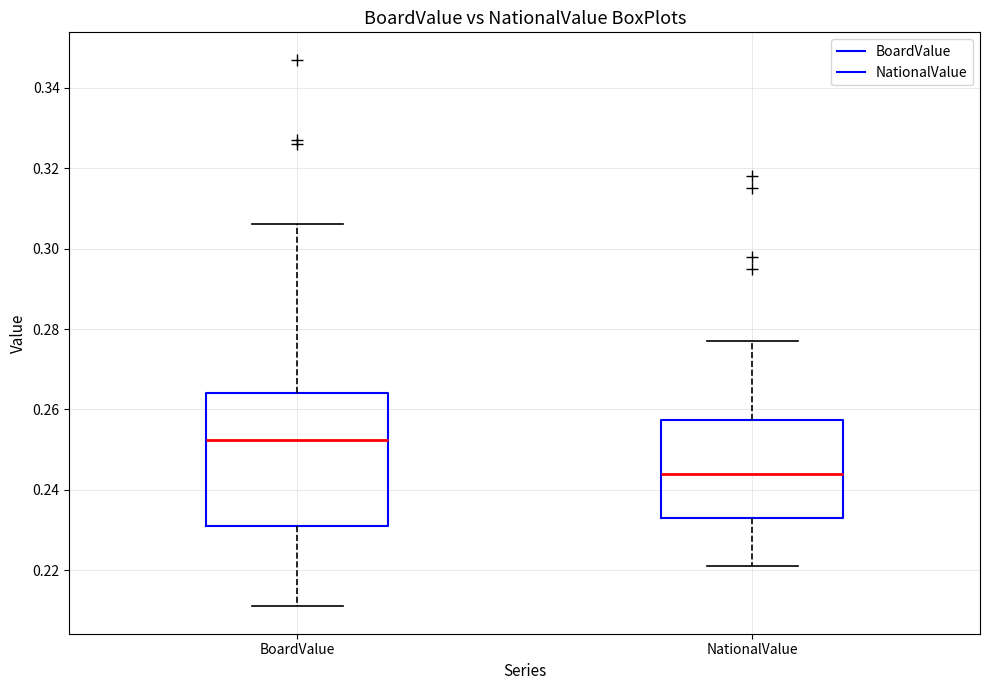

Reading left to right, transcribe this box plot: for each box, give where its median line is, the range the box spans, and where its two whiskers end, as read against the y-axis. The values are not printed on the chart, so give them approximately, as read against the axis.

BoardValue: median 0.252, box 0.232 to 0.264, whiskers 0.212 to 0.306
NationalValue: median 0.244, box 0.234 to 0.258, whiskers 0.222 to 0.278